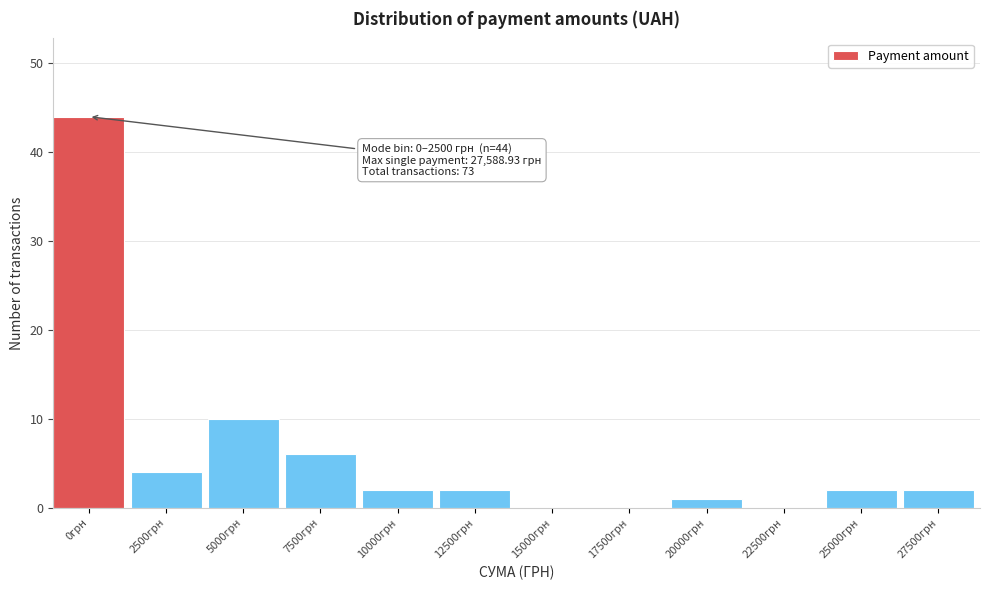

Reading left to right, extract all data points from this chart.

0грн=44	2500грн=4	5000грн=10	7500грн=6	10000грн=2	12500грн=2	15000грн=0	17500грн=0	20000грн=1	22500грн=0	25000грн=2	27500грн=2